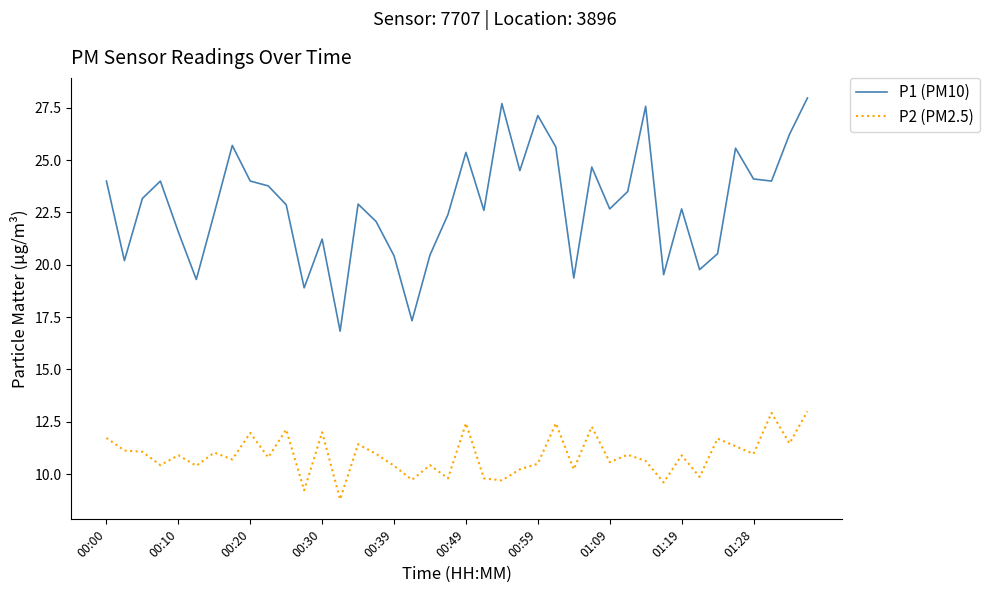

List the series in order of their peak value, highest first.

P1 (PM10), P2 (PM2.5)